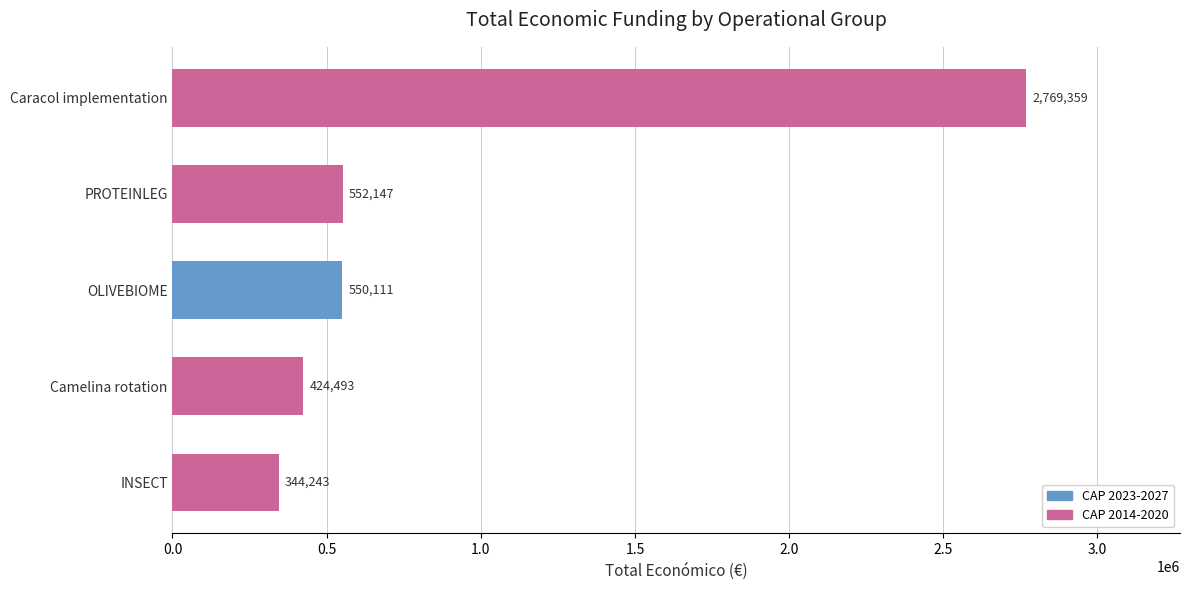

What value does the data have at Camelina rotation?

424493